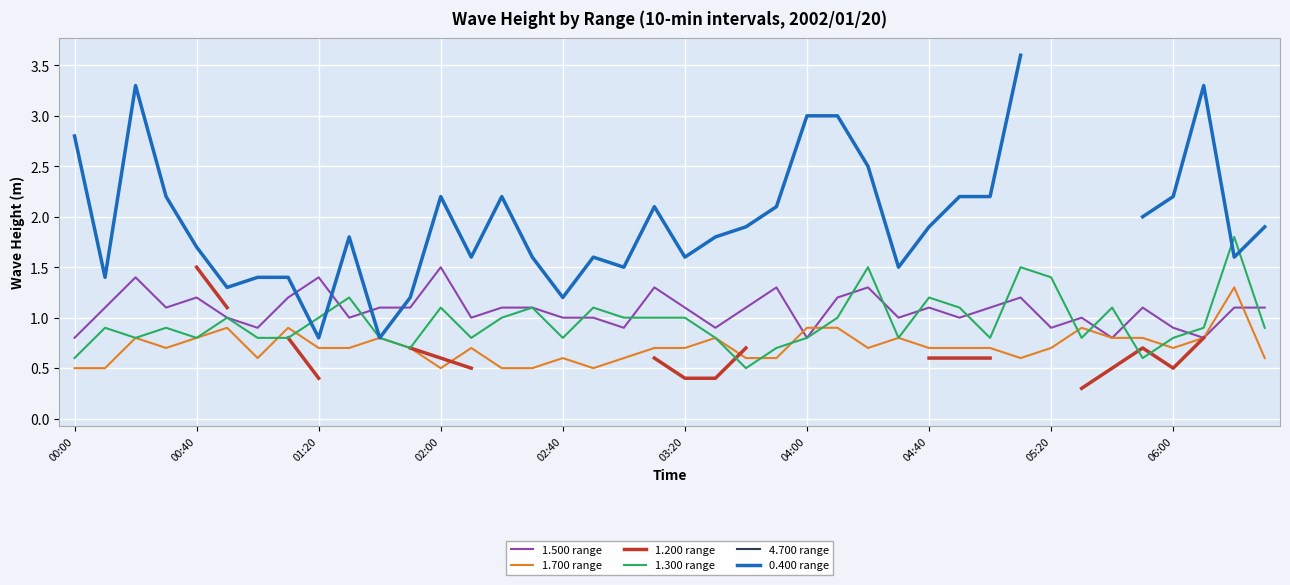

What position from the left is 21?

22